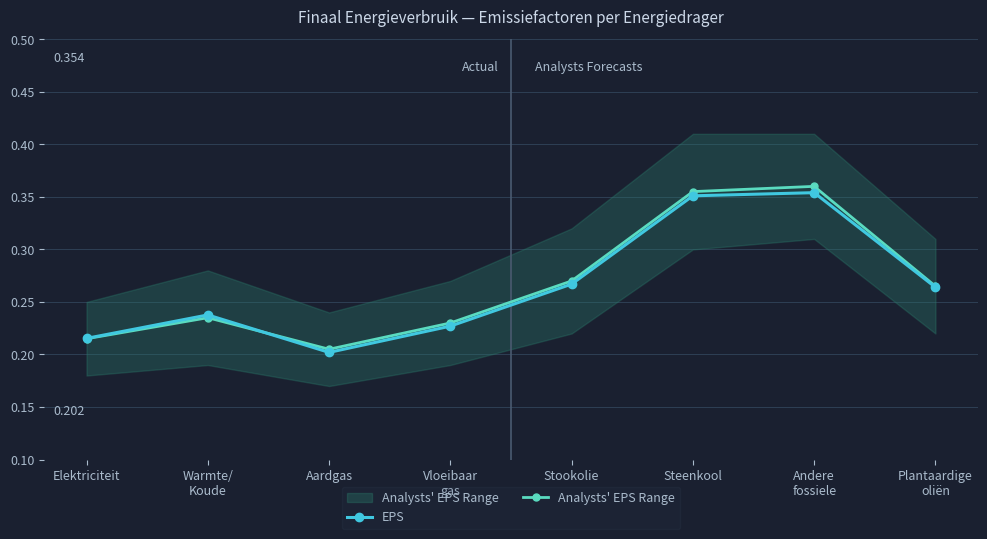

Does the chart have visible grid lines?

Yes